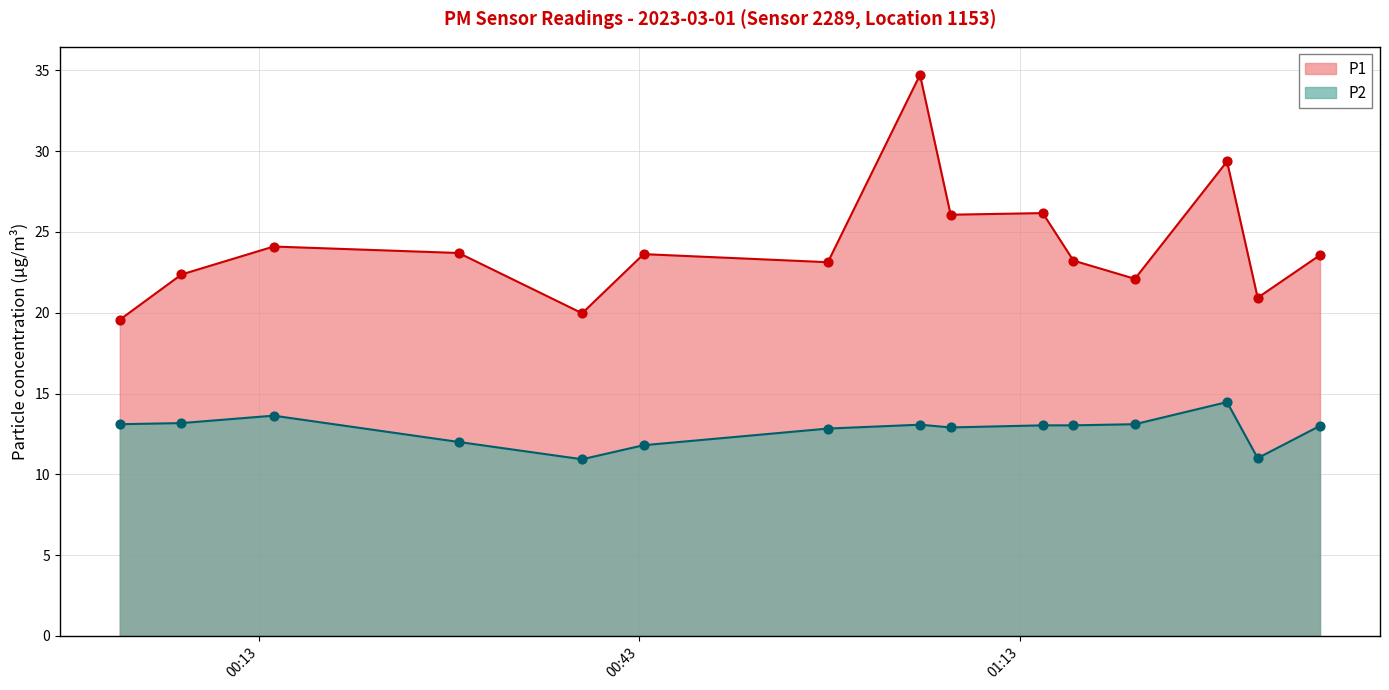

Which series reaches the maximum Y coordinate?

P1